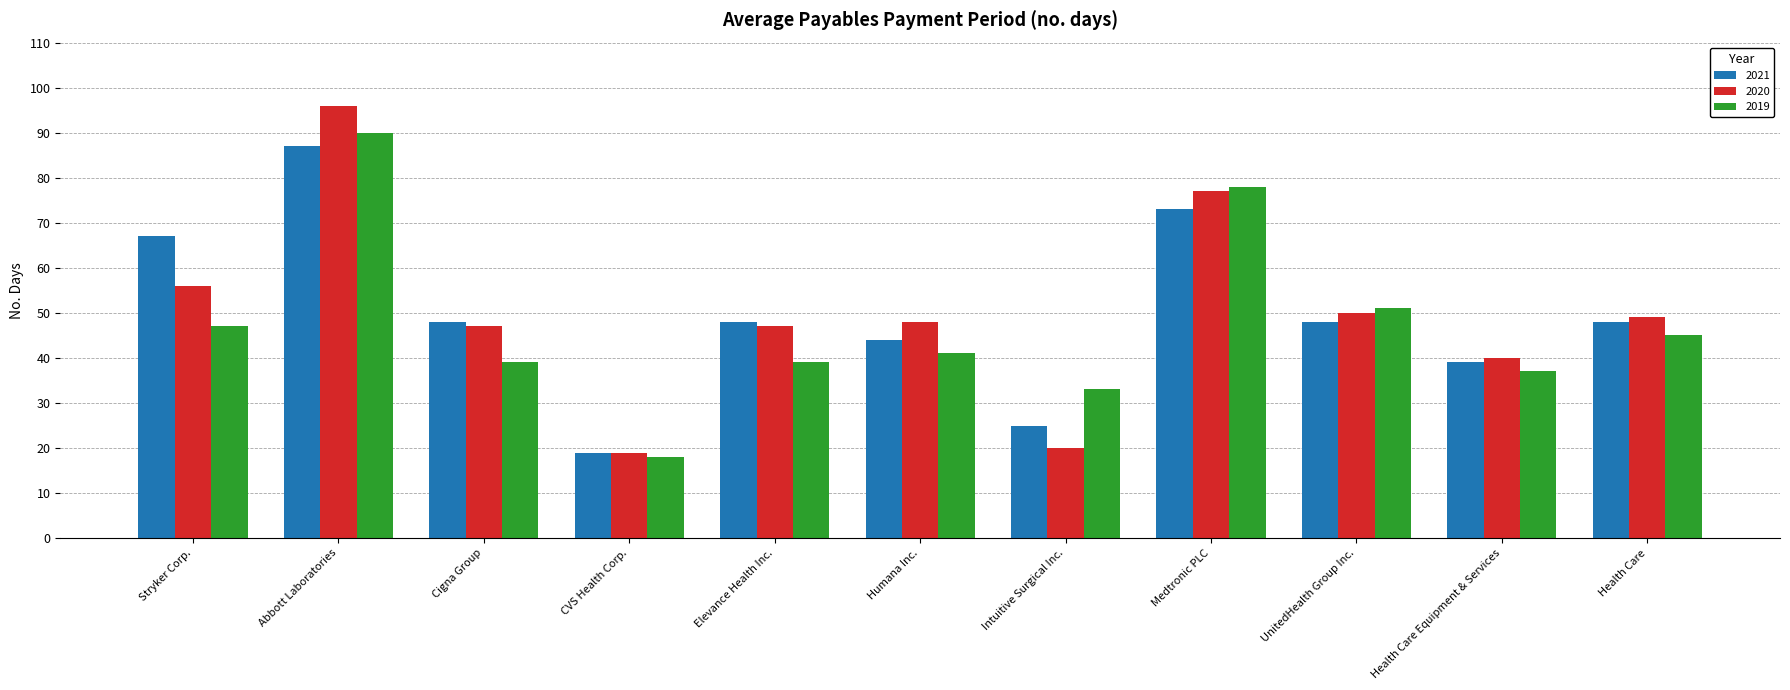

Reading left to right, list all the values displayed in this chart.

2021: 67	87	48	19	48	44	25	73	48	39	48
2020: 56	96	47	19	47	48	20	77	50	40	49
2019: 47	90	39	18	39	41	33	78	51	37	45